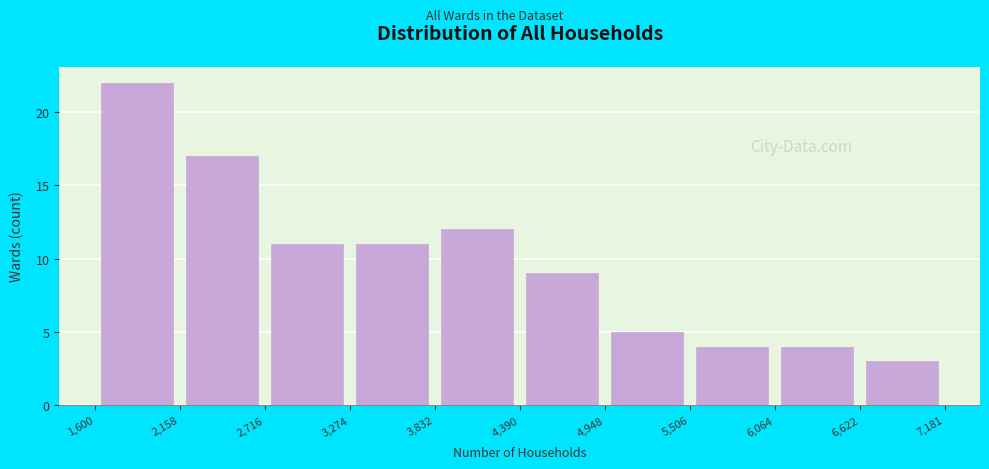

Reading left to right, transcribe this chart: for each bar, give the range it covers on the x-axis and its height. The values are not printed on the chart, so give them approximately, as read against the axis.

1,600 to 2,158: 22
2,158 to 2,716: 17
2,716 to 3,274: 11
3,274 to 3,832: 11
3,832 to 4,390: 12
4,390 to 4,948: 9
4,948 to 5,506: 5
5,506 to 6,064: 4
6,064 to 6,622: 4
6,622 to 7,181: 3